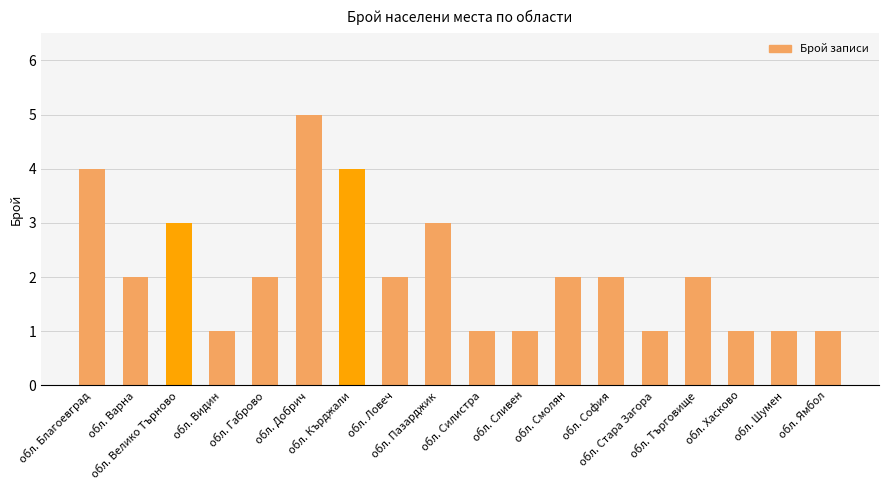

What is the sum of the values at обл. Кърджали and обл. Габрово?

6